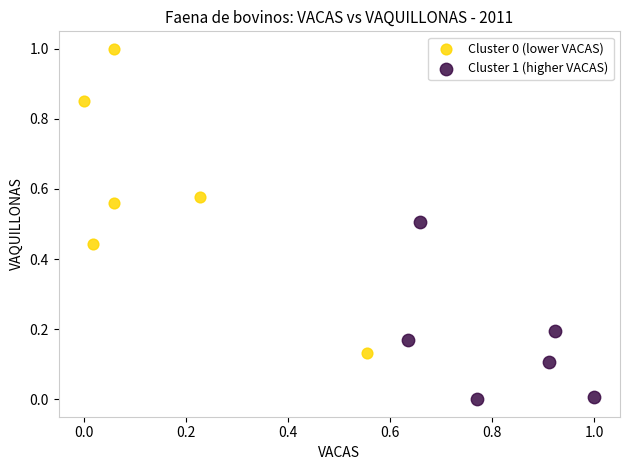

Which series contains the lowest Y value?

Cluster 1 (higher VACAS)